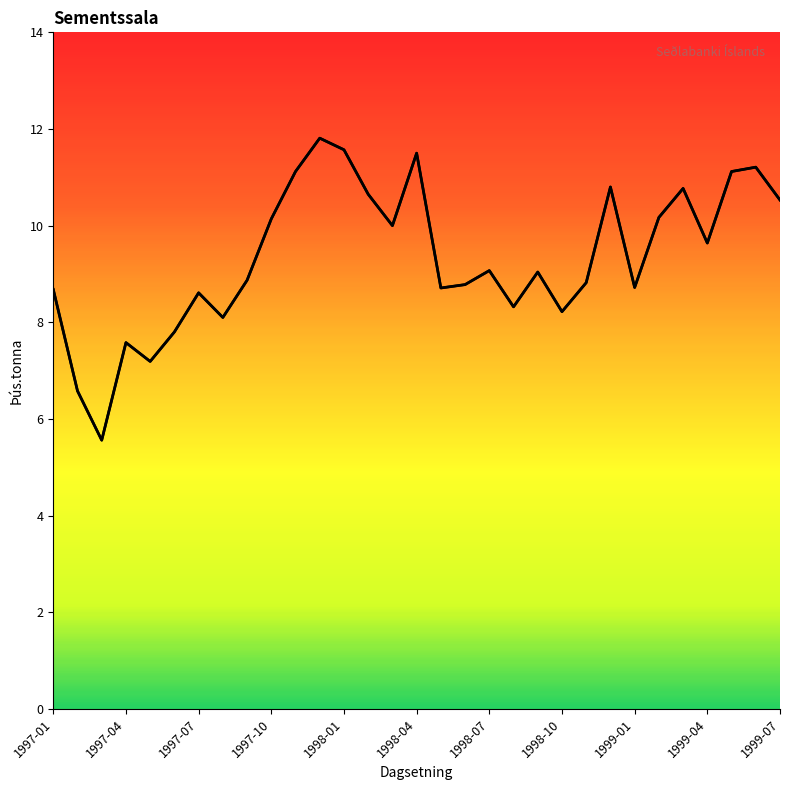

Which category has the lowest value across all series?

1997-03